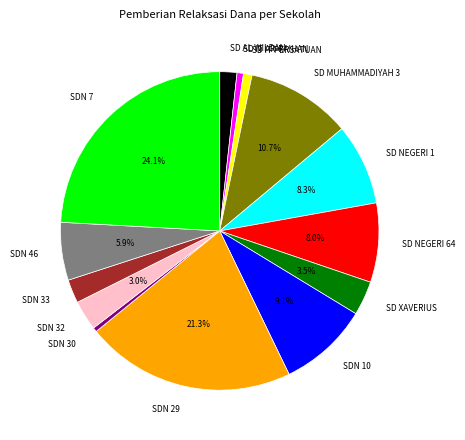

Count the number of slices in the pie.

14